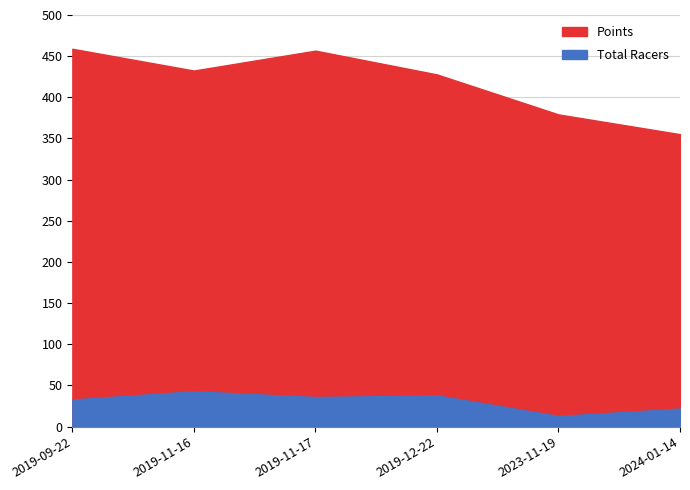

Does the chart have visible grid lines?

Yes